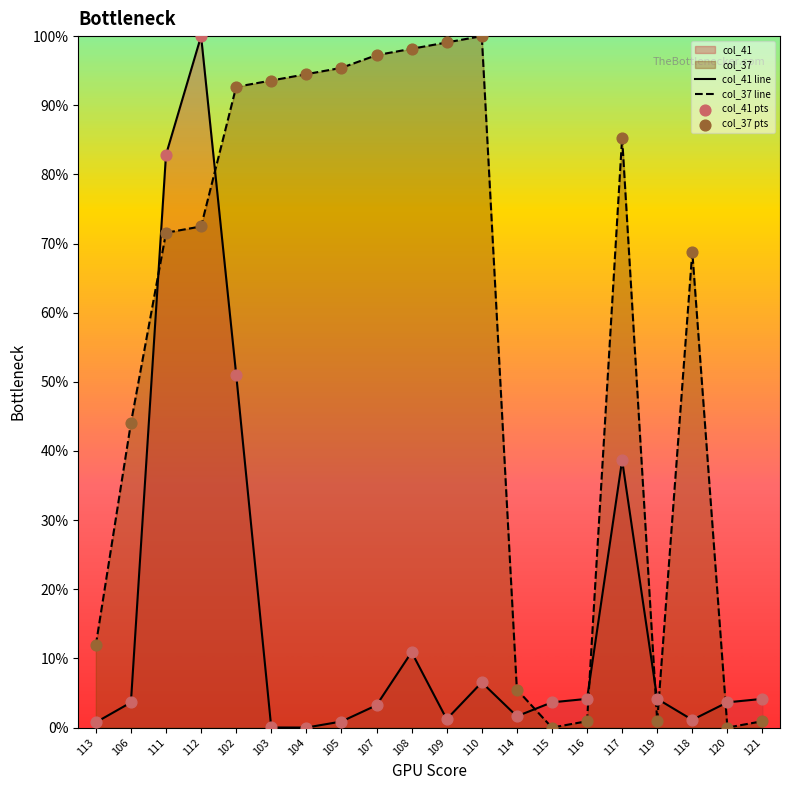

Which series has the largest total across all categories?

col_37 line